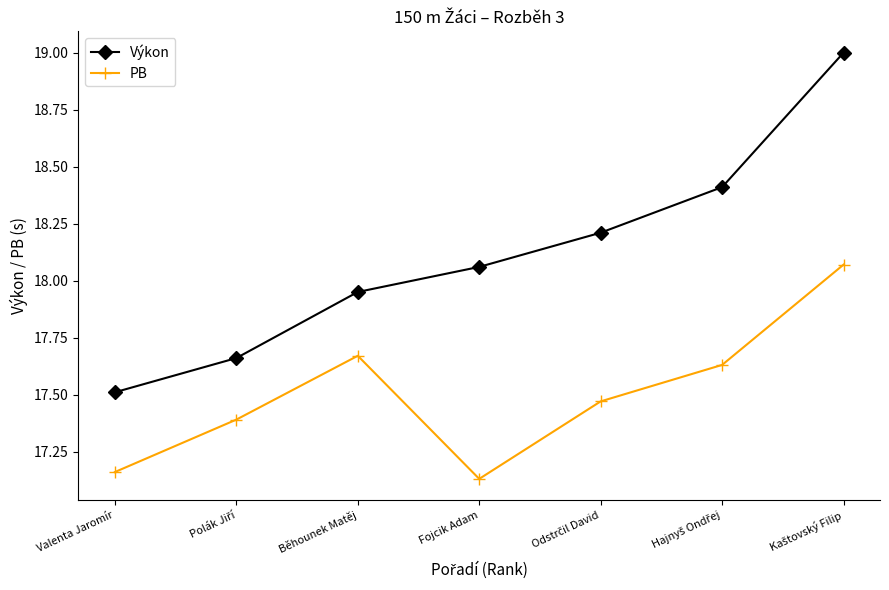

What position from the left is Běhounek Matěj?

3